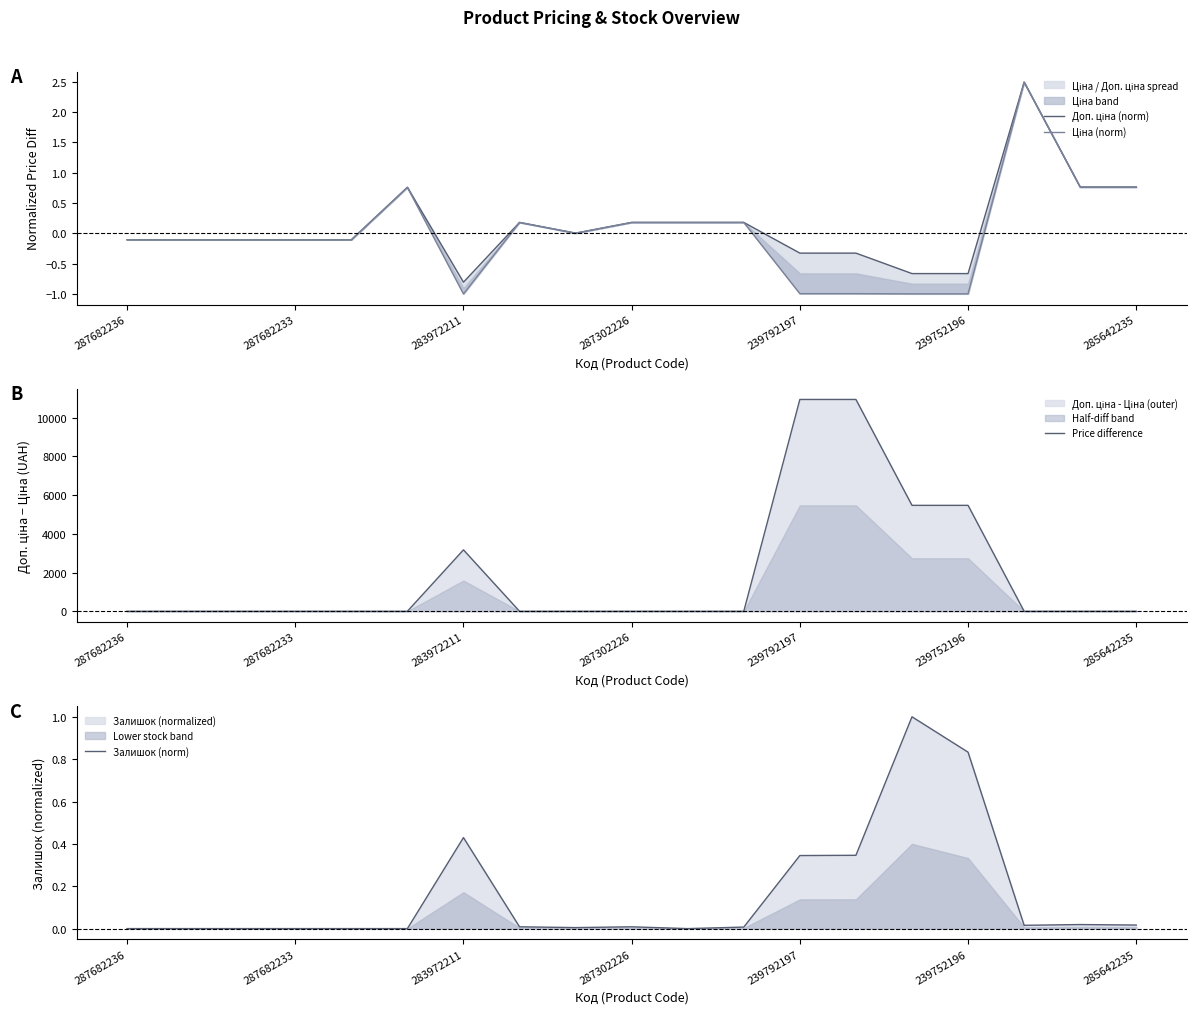

Count the number of categories in the chart.

19